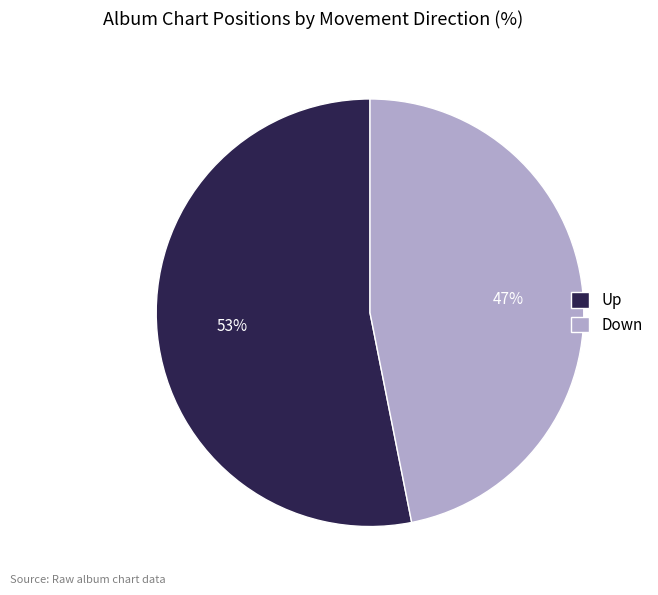

To the nearest percent, what portion does Down represent?

47%